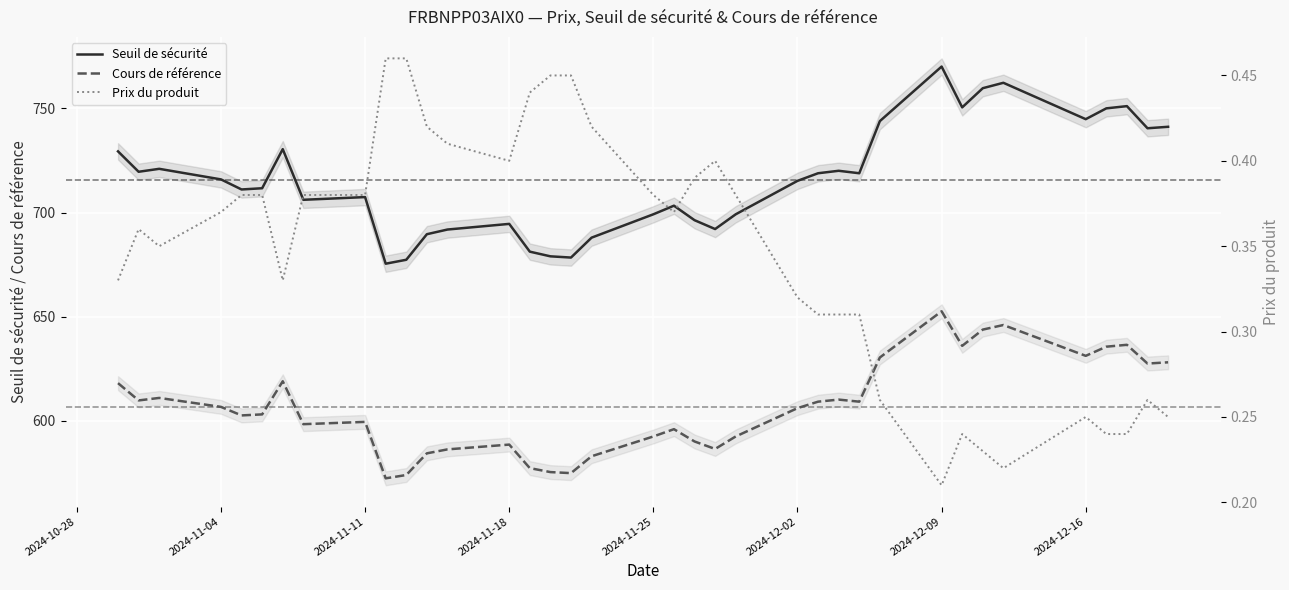

What is the maximum value for Cours de référence?

652.6